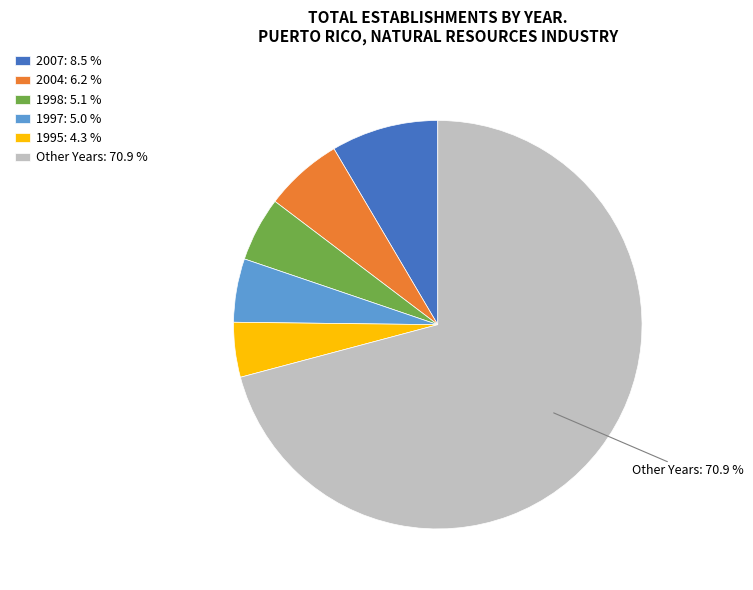

Between 2004: 6.2 % and Other Years: 70.9 %, which is larger?

Other Years: 70.9 %